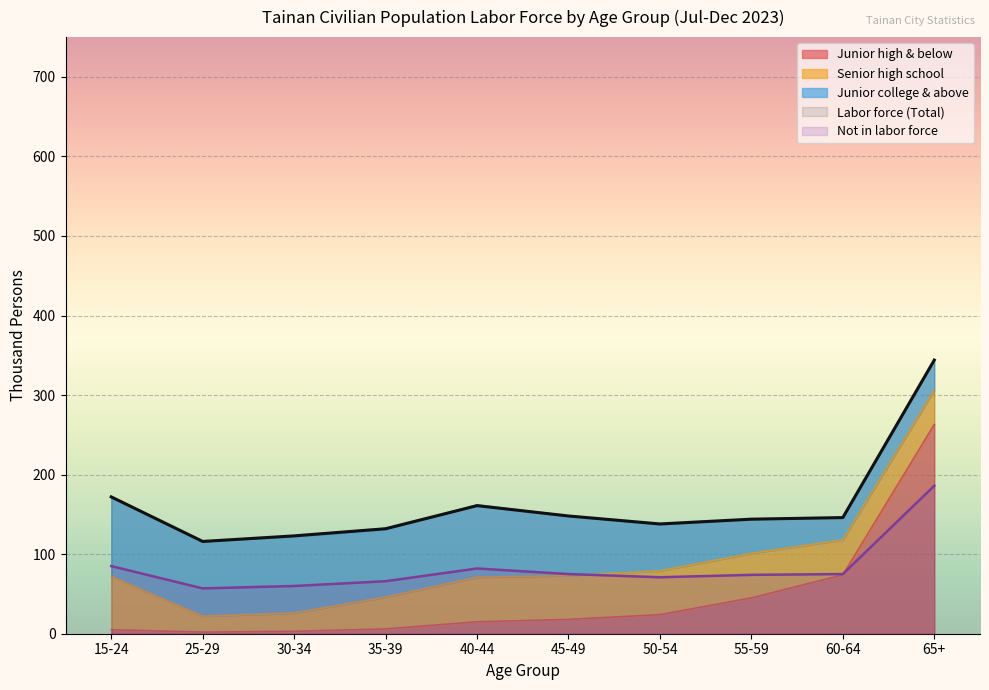

At which category does Labor force (Total) reach its first local peak?

40-44